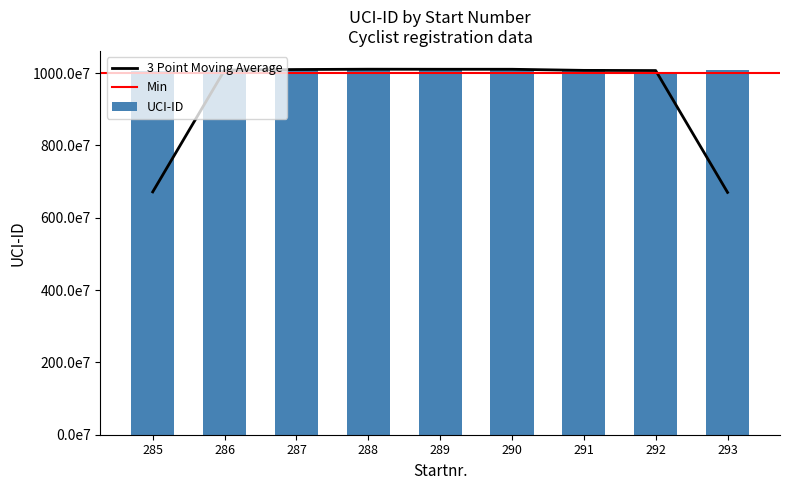

What is the value of the 6th bar from the left?

10102151488